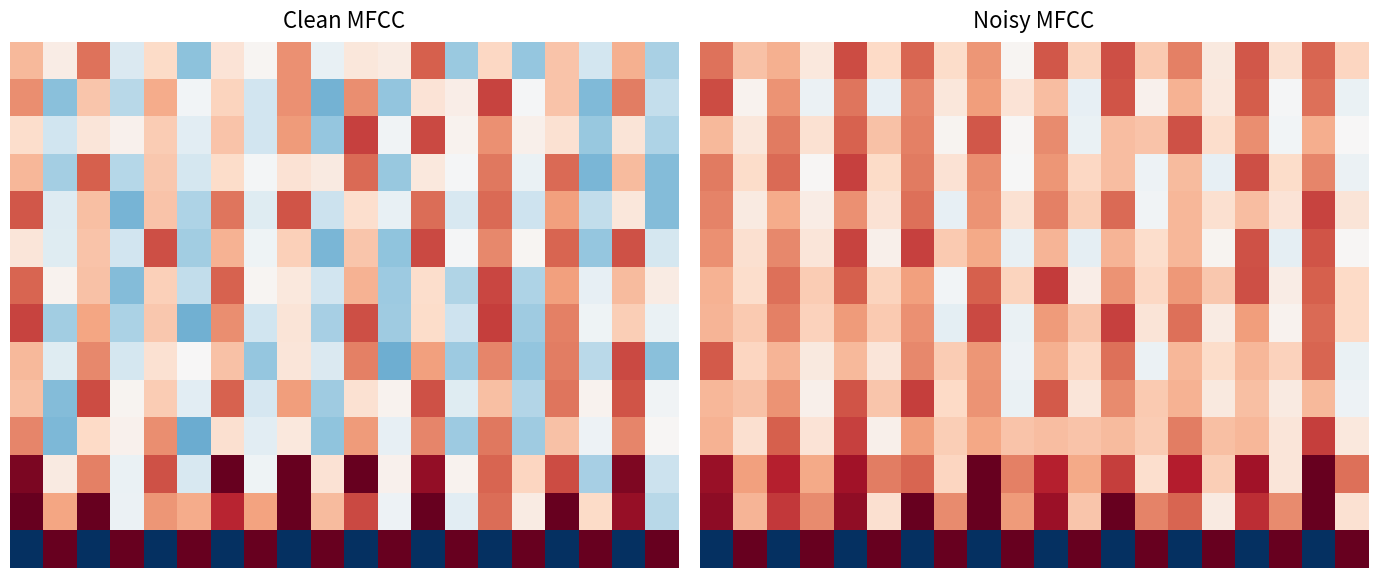

Is it true that 4 equals 0.3 at 0.0?

False